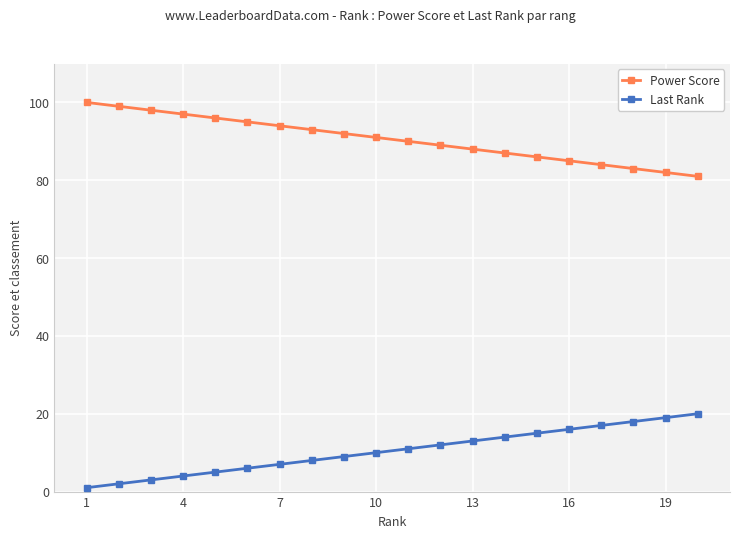

Is this an area chart (filled region under the line)?

No